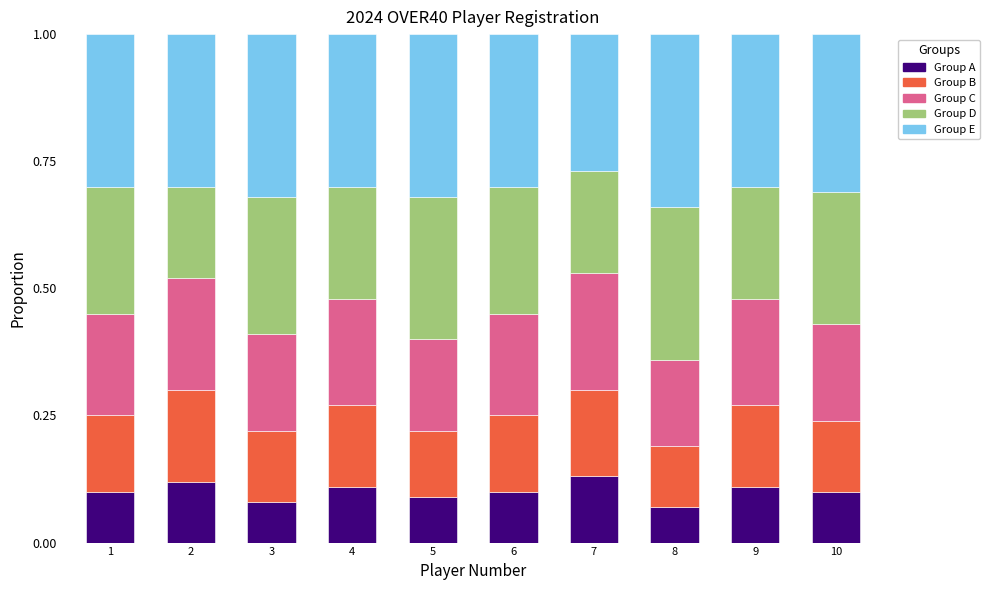

Count the Group A values in the range 0 to 1.

10